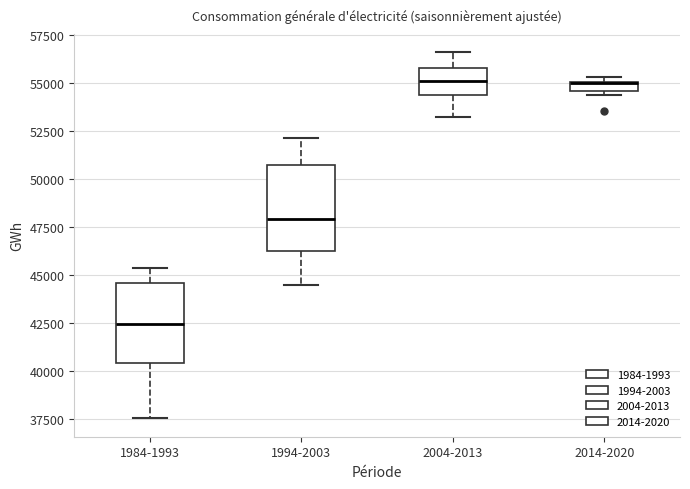

Where does the median line of the box for 1984-1993 sit on the y-axis? The values are not printed on the chart, so give them approximately, as read against the axis.

42500